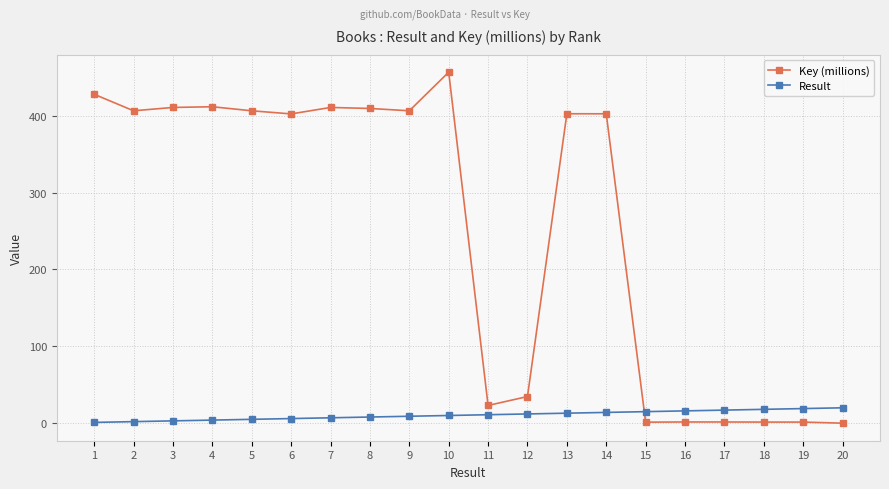

Does the chart display data point markers on the line(s)?

Yes